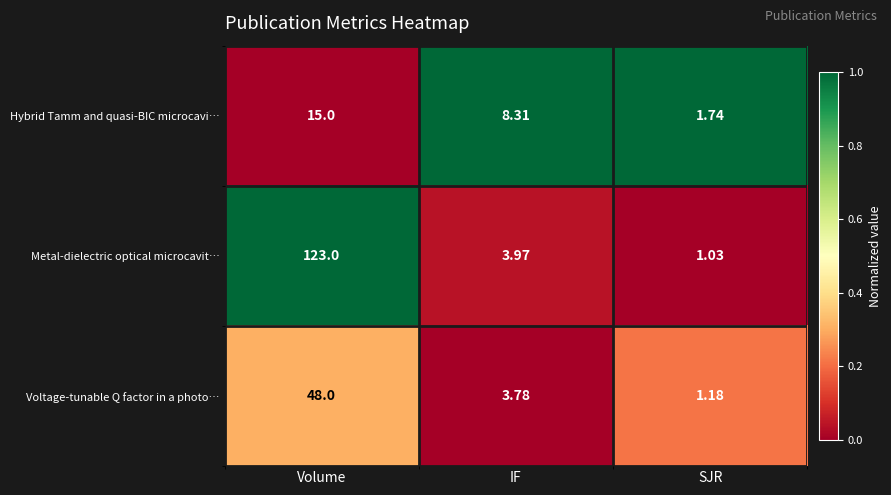

Rank the series at Volume from highest to lowest value.

Metal-dielectric optical microcavit…, Voltage-tunable Q factor in a photo…, Hybrid Tamm and quasi-BIC microcavi…